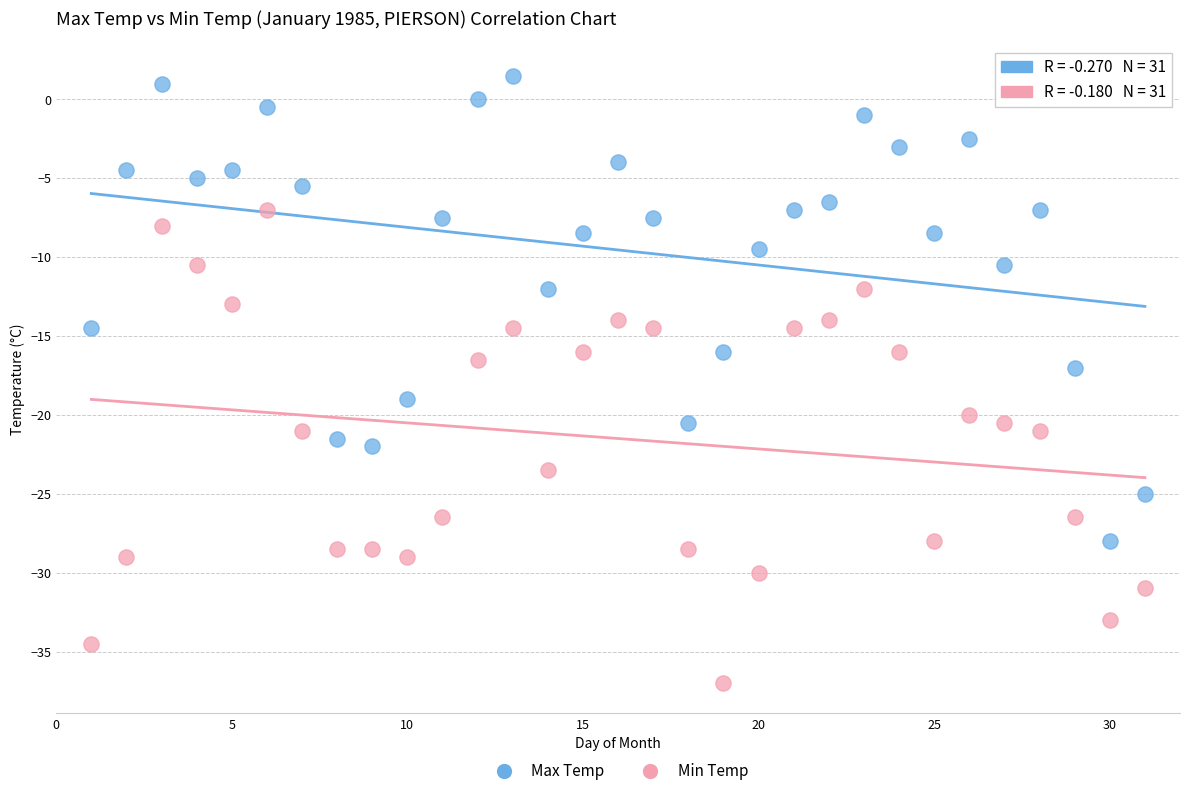

Which series contains the highest Y value?

Max Temp